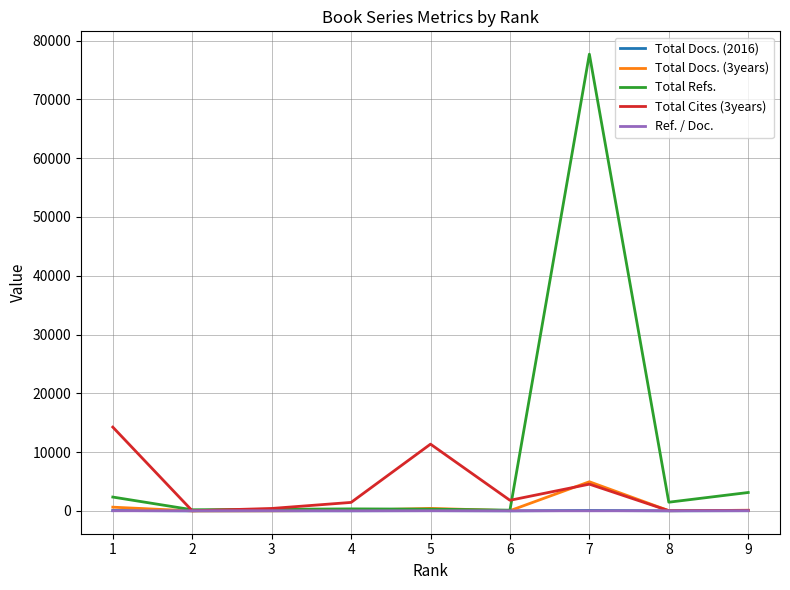

At which category is the sum across all series the highest?

7